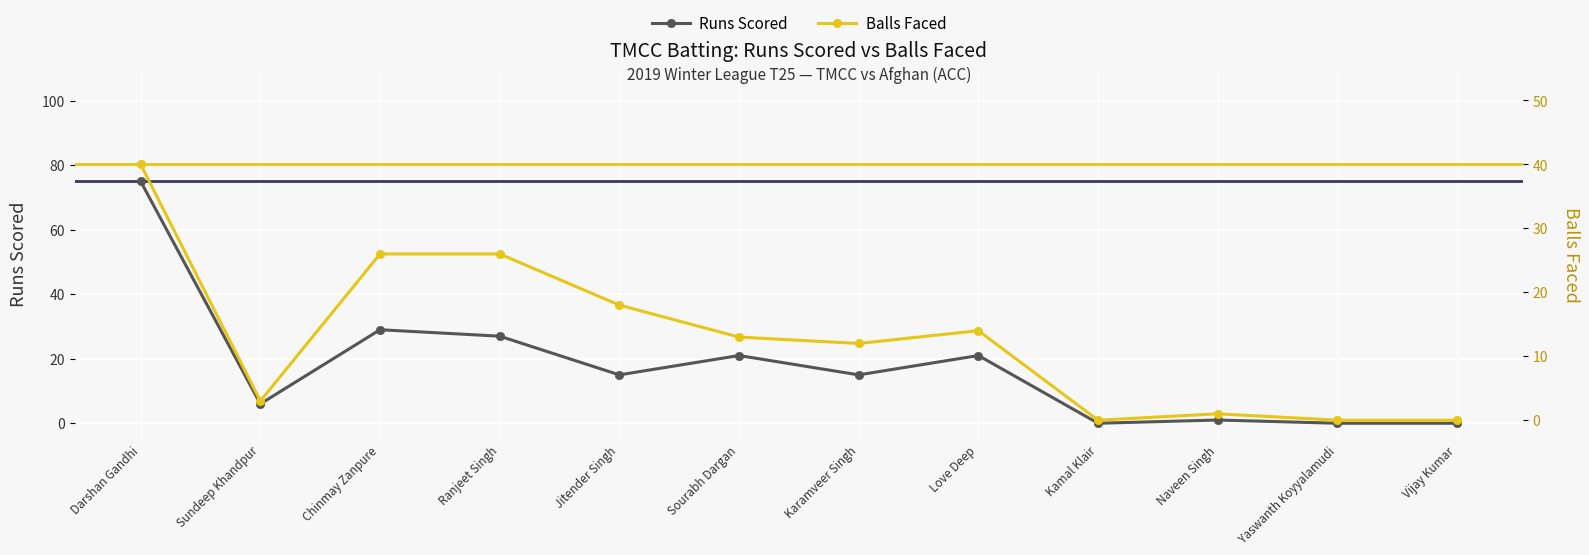

Between Jitender Singh and Naveen Singh, which series saw the biggest shift?

Balls Faced